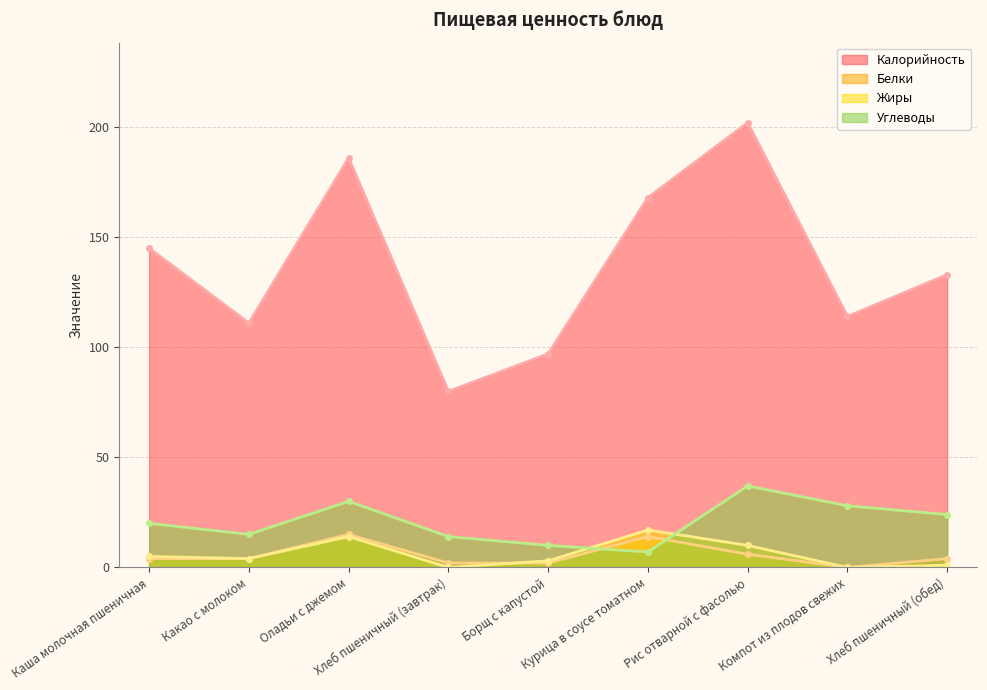

At Компот из плодов свежих, list the series in order from smallest to largest.

Белки, Жиры, Углеводы, Калорийность